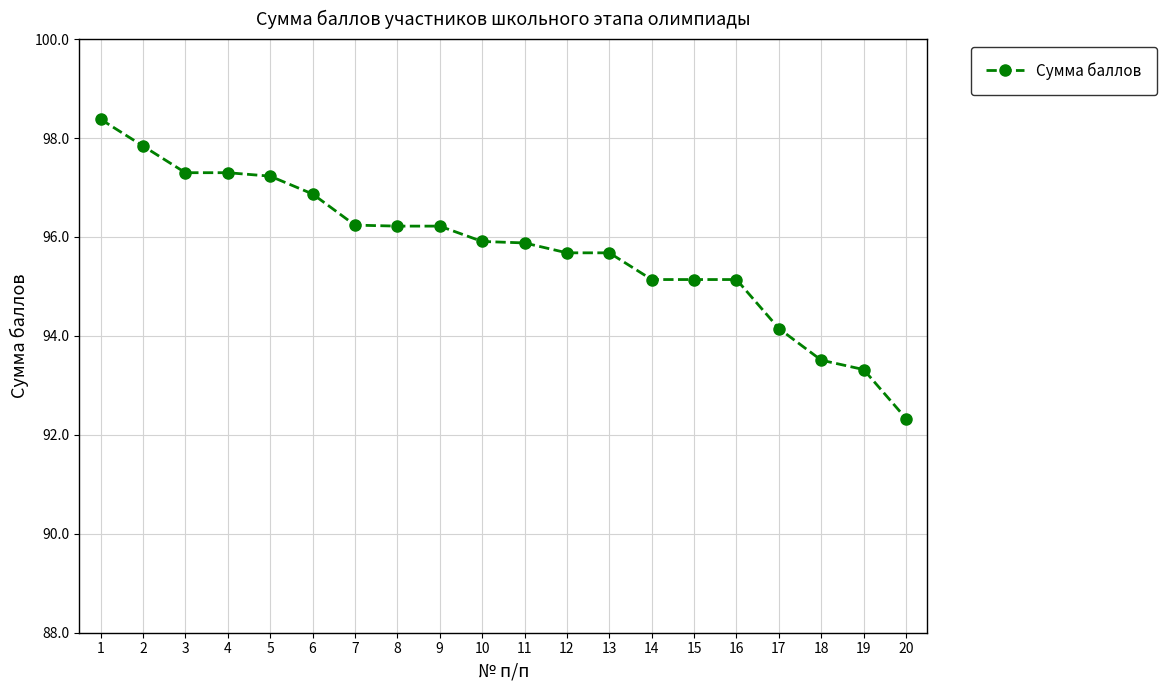

Does the chart display data point markers on the line(s)?

Yes